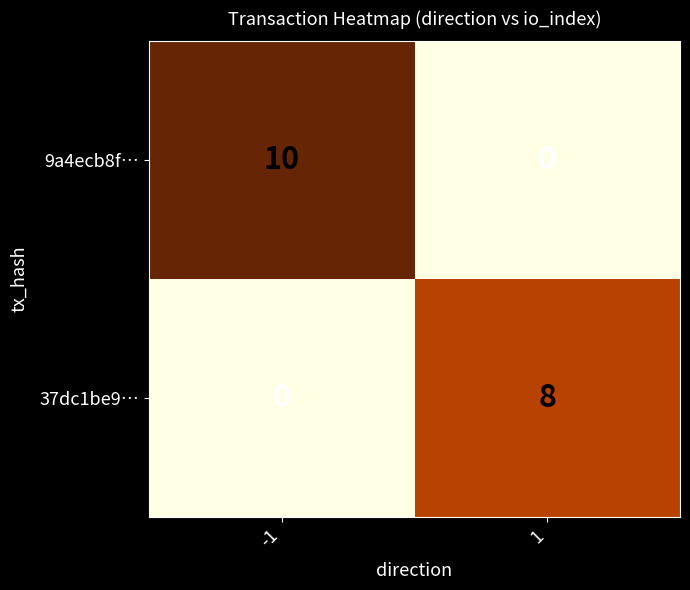

Which series has the largest total across all categories?

9a4ecb8f…